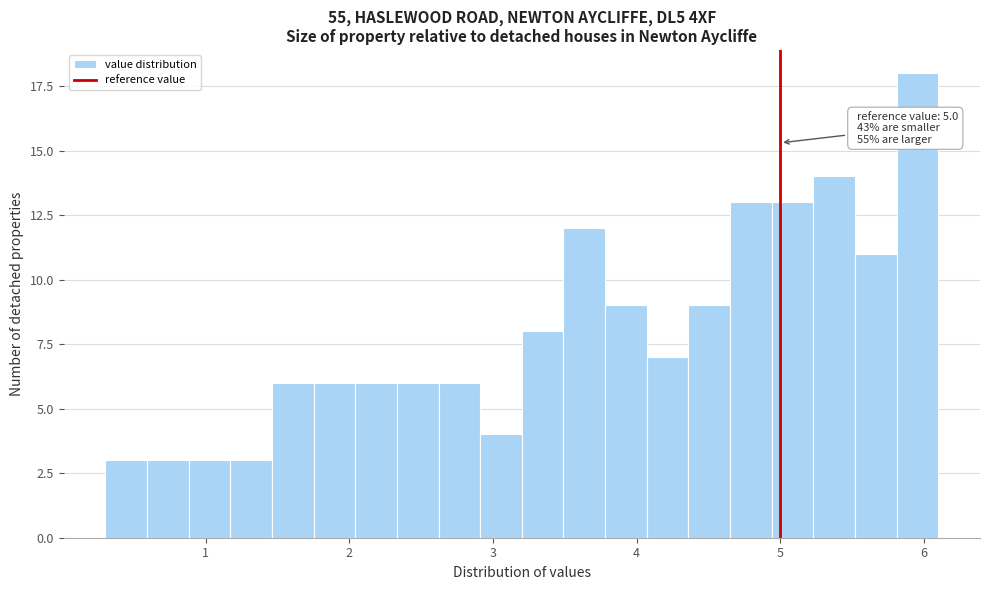

Around what value on the x-axis is the tallest bar? Give the approximate position of its centre, as read against the axis.

6.0